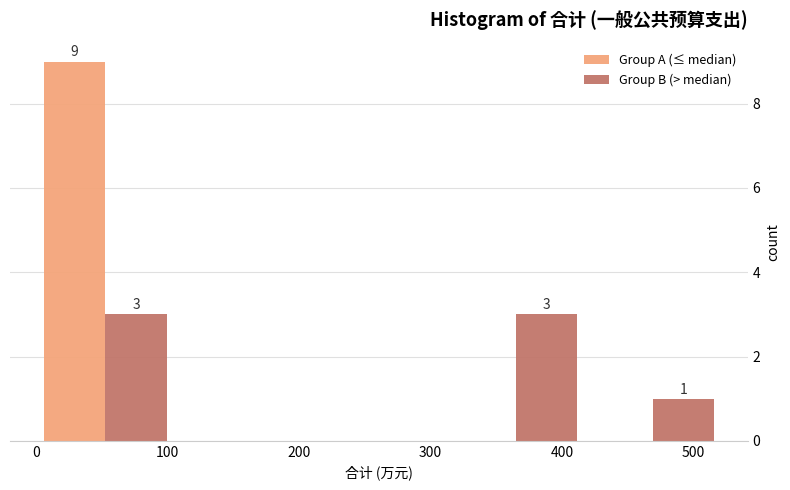

In the Group A (≤ median) series, which range on the x-axis has the tallest bar?

0 to 100